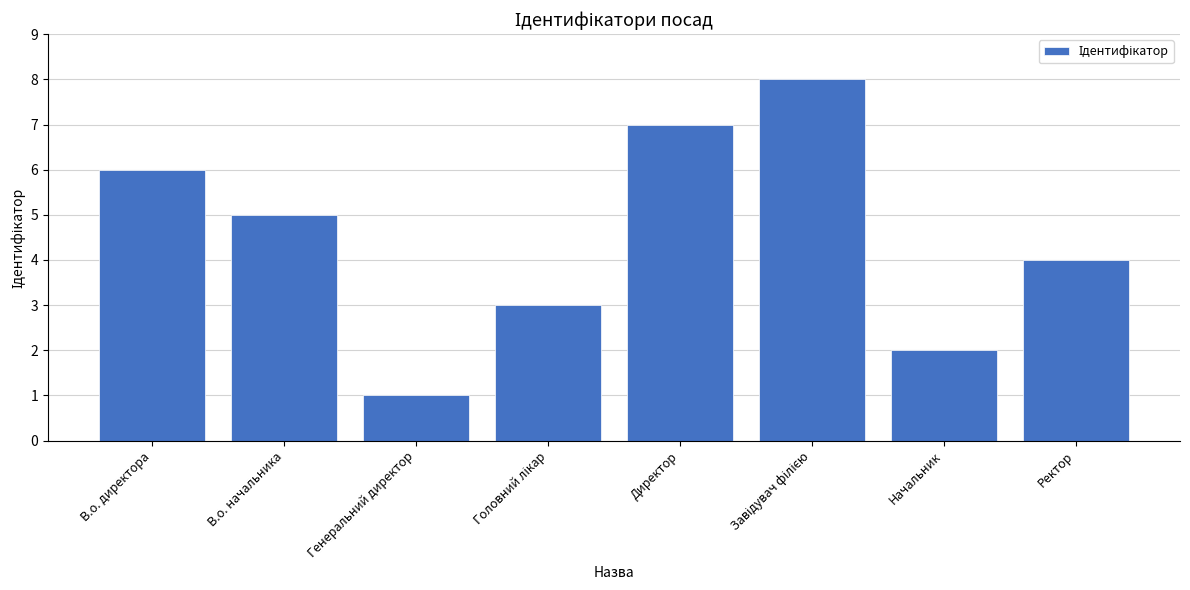

Does the chart contain stacked bars?

No